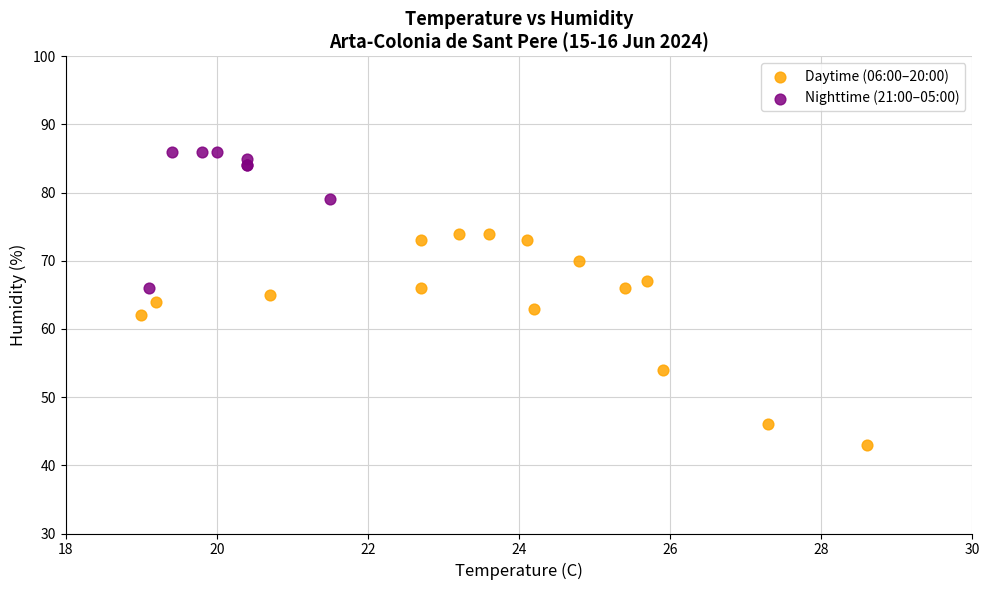

Which series reaches the minimum Y coordinate?

Daytime (06:00–20:00)